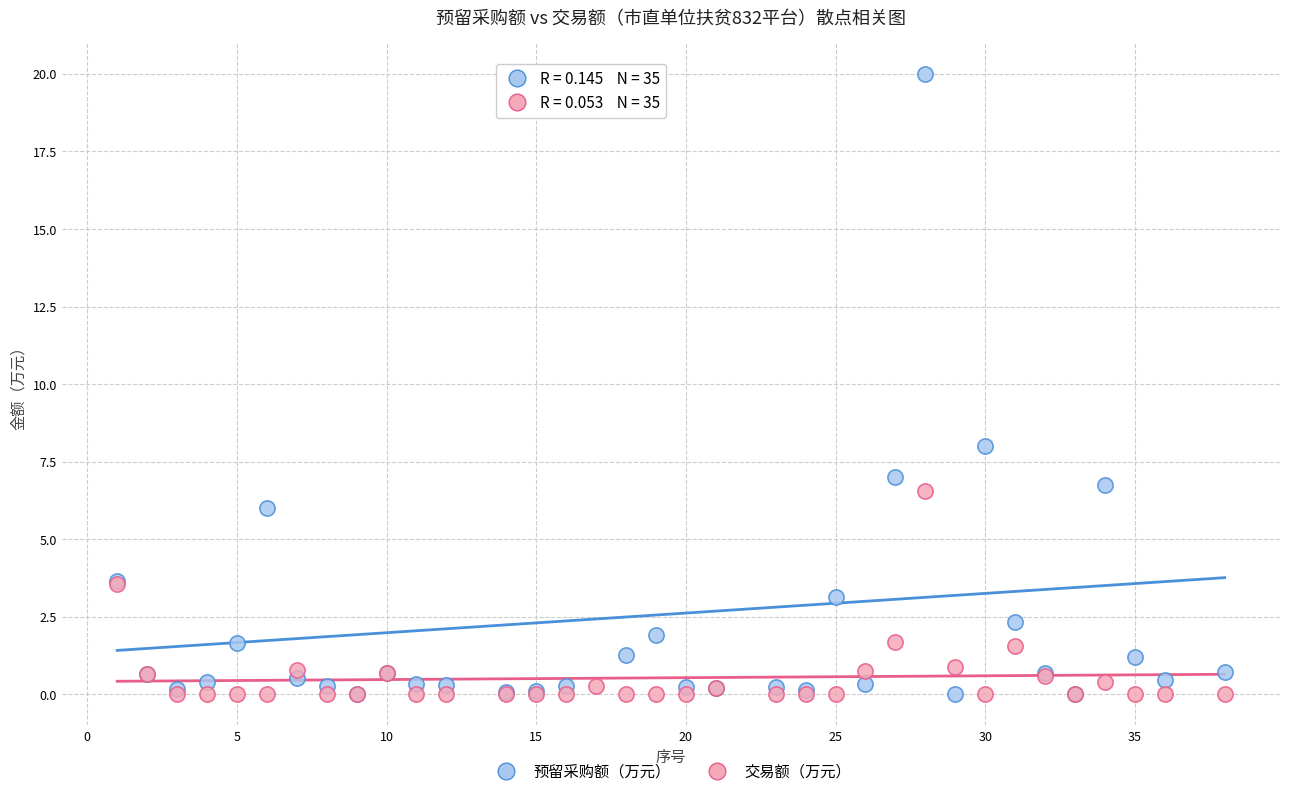

Which series reaches the maximum Y coordinate?

预留采购额（万元）